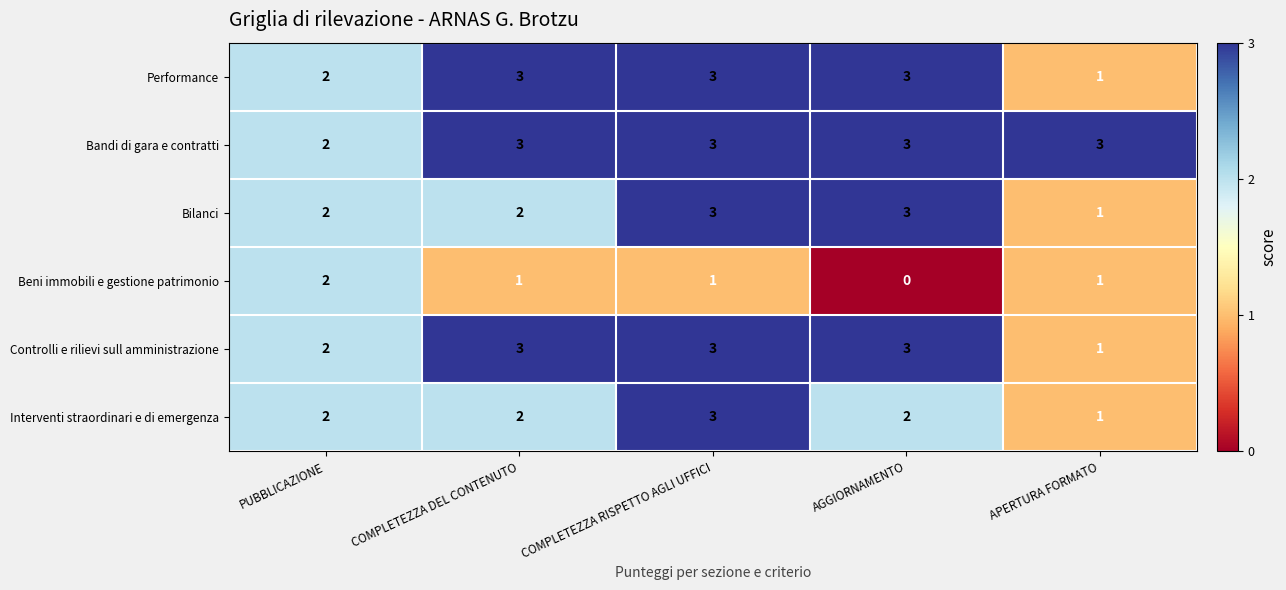

What is the spread (max minus min) of values at AGGIORNAMENTO?

3